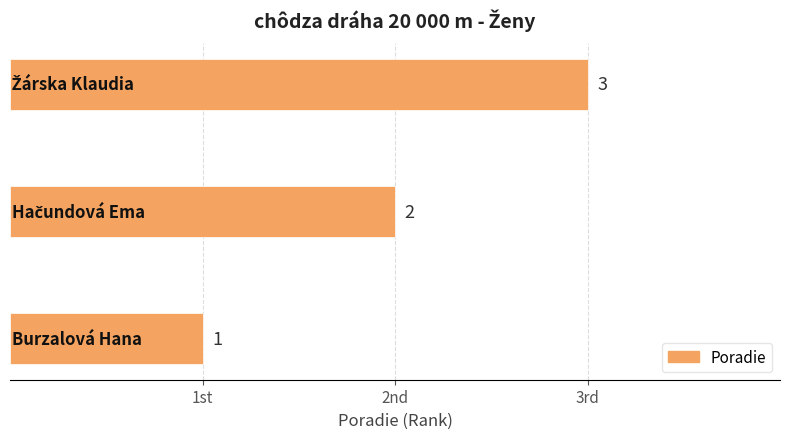

What is the greatest value displayed?

3